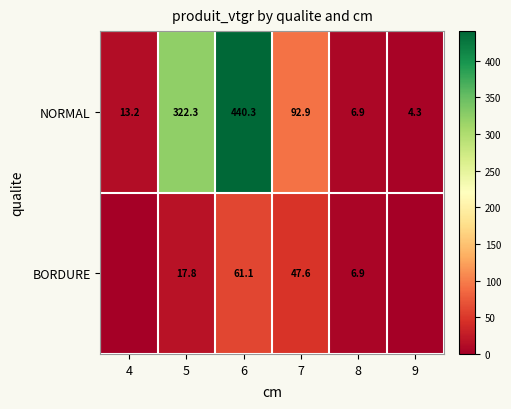

List the labels in order of NORMAL value, smallest first.

9, 8, 4, 7, 5, 6